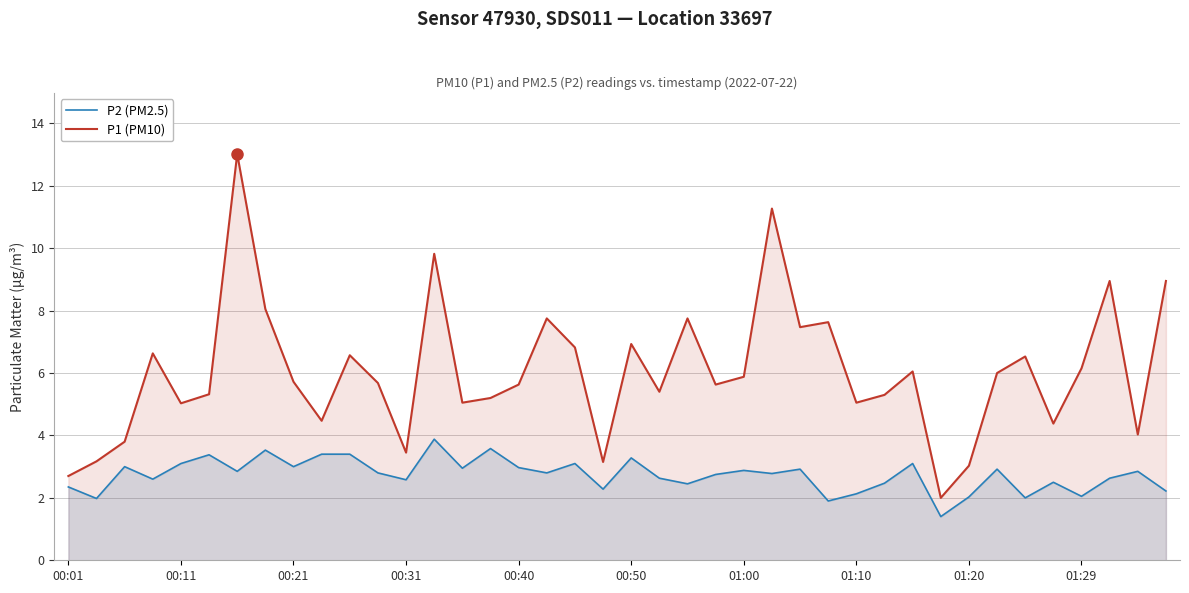

What is the total value across all series at 35?

6.9